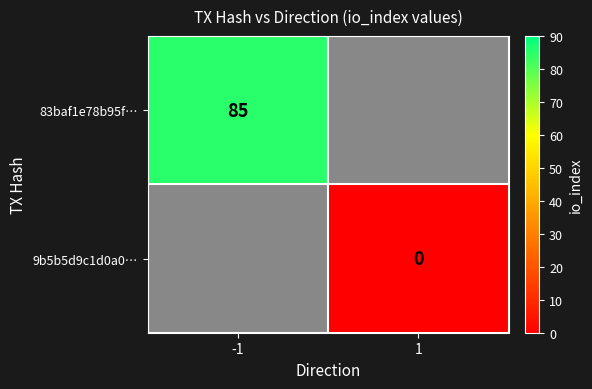

Count the number of data series in this chart.

2